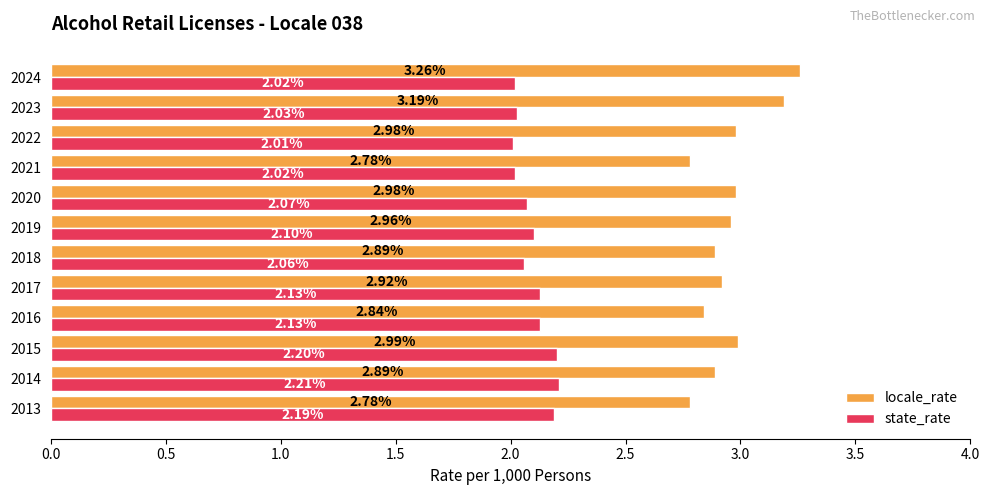

Between 2015 and 2019, which series saw the biggest shift?

state_rate